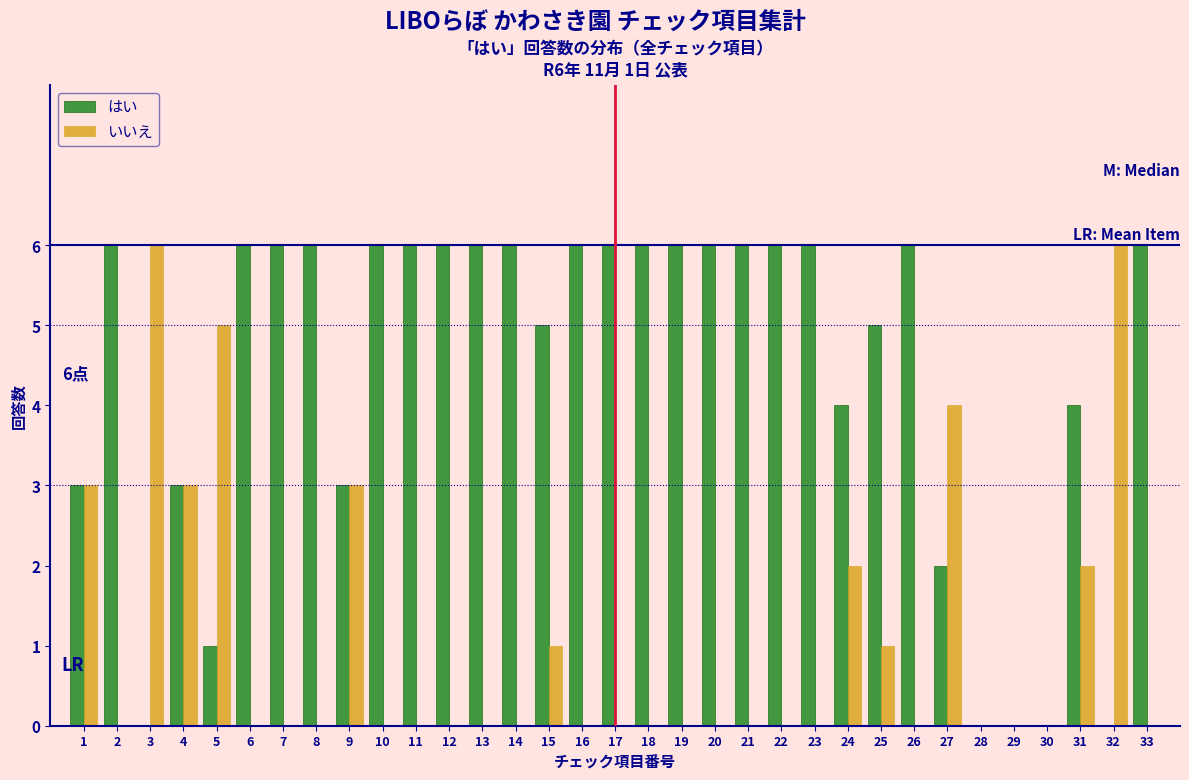

What value does the はい series have at 11?

6